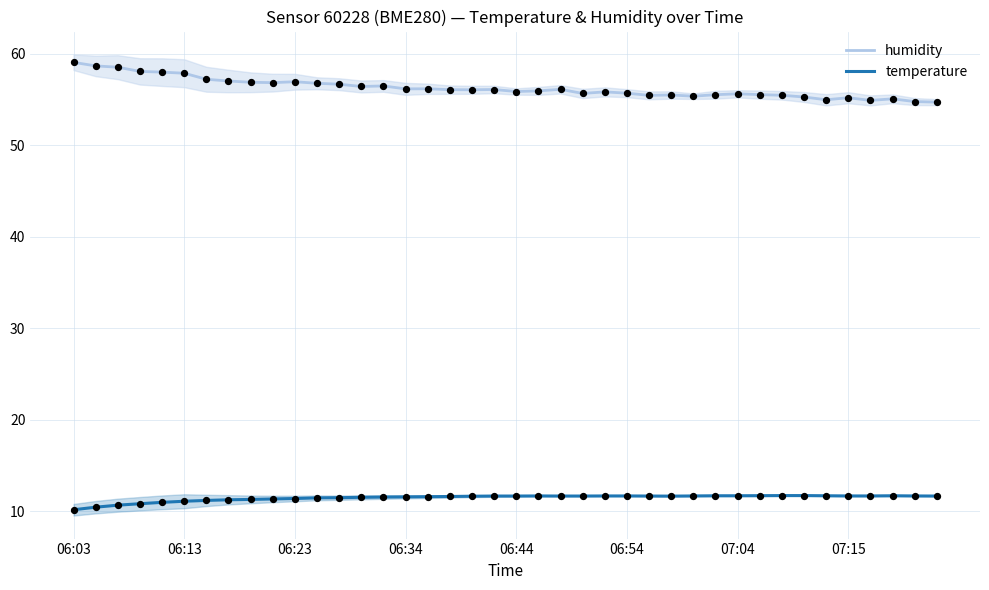

Which series reaches the minimum Y coordinate?

temperature